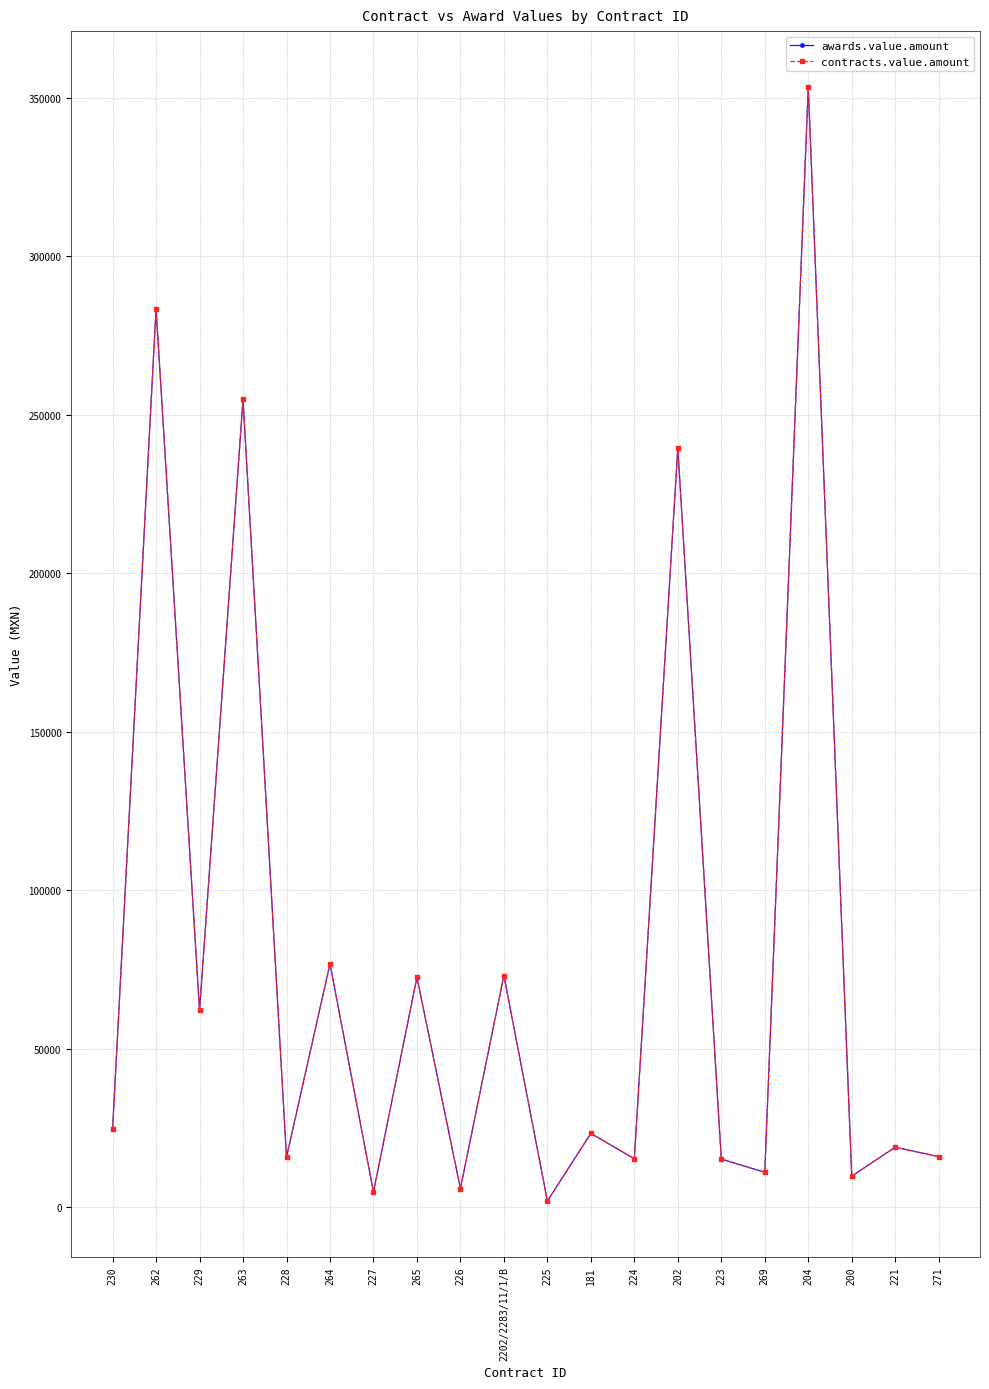

Which category has the lowest value in the awards.value.amount series?

225